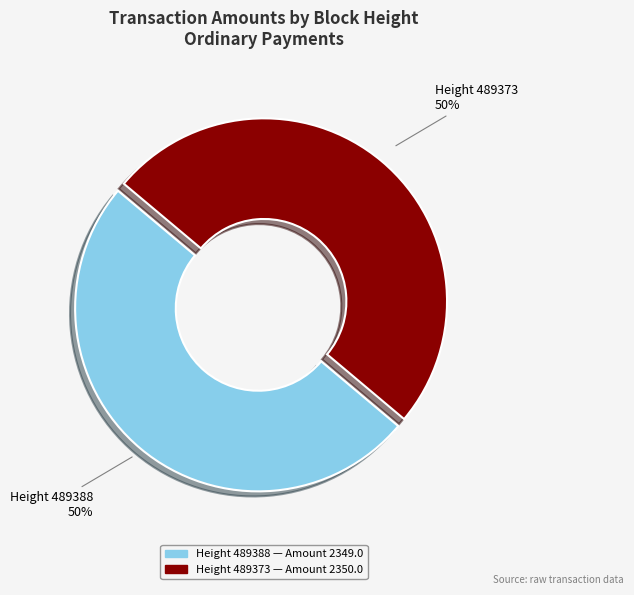

Count the number of slices in the pie.

2